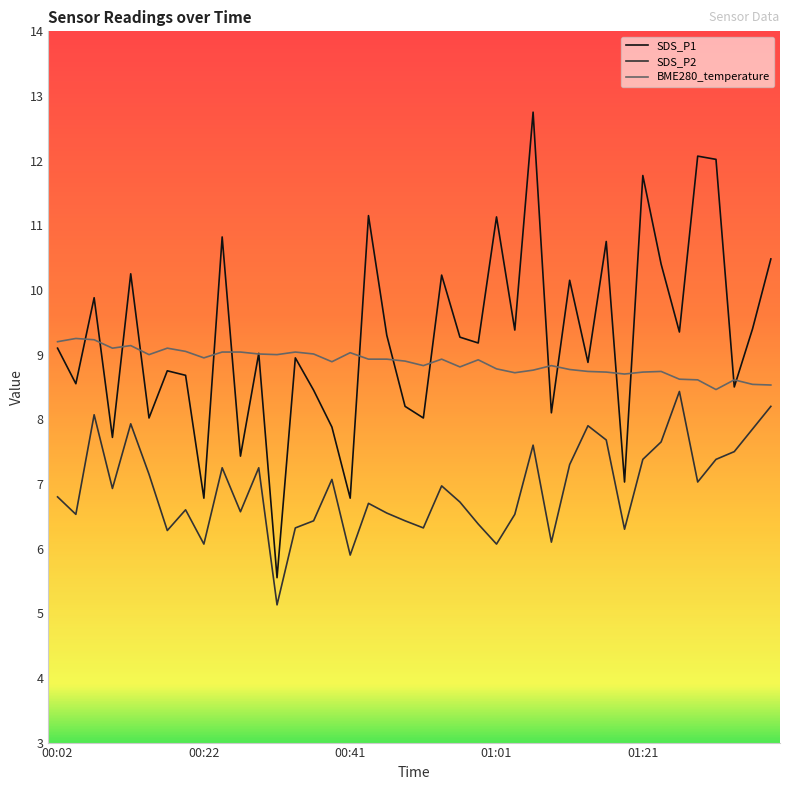

Which series has the widest spread of values?

SDS_P1